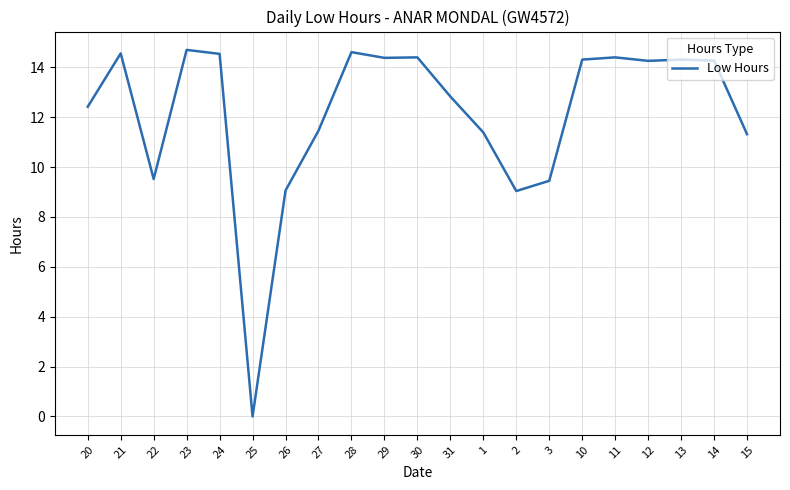

Does the chart display data point markers on the line(s)?

No